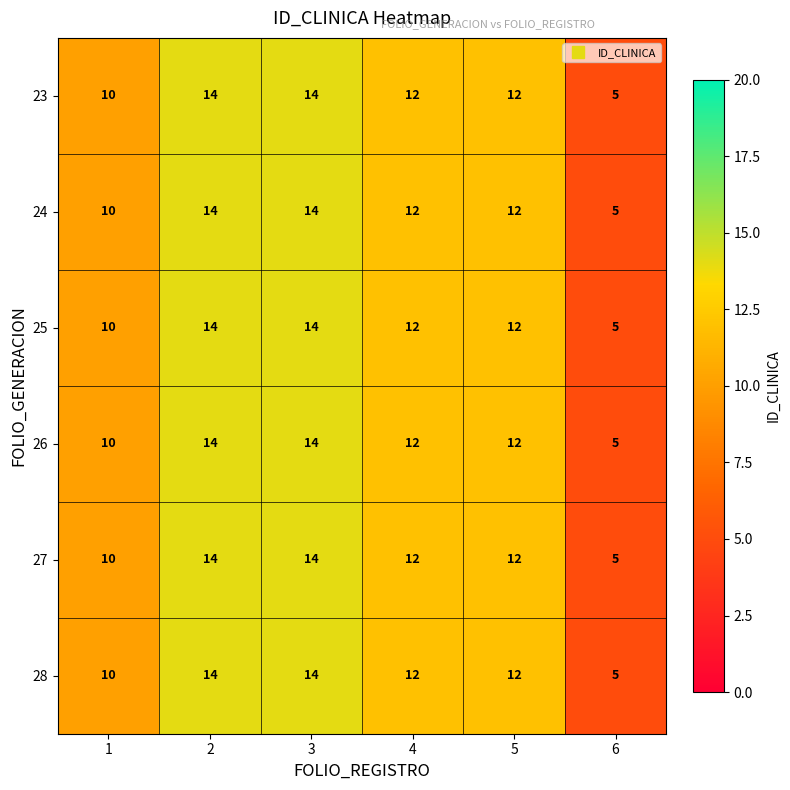

What is the sum of the 27 values at 6 and 3?

19